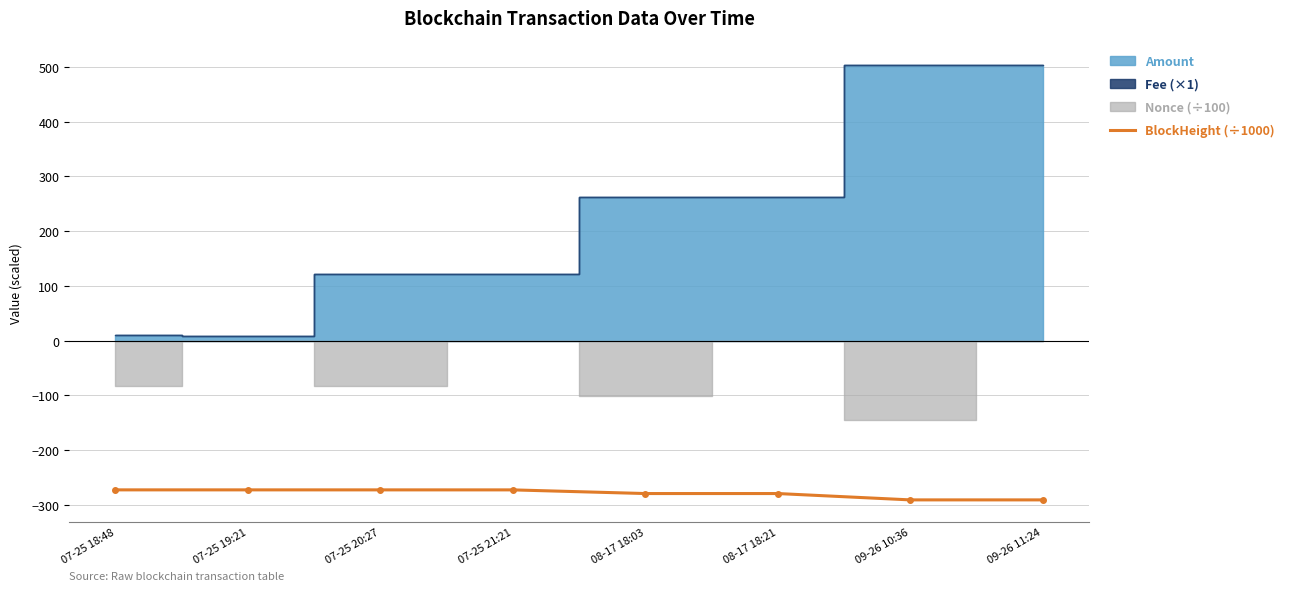

The value of BlockHeight (÷1000) at 07-25 18:48 is -159.9. True or false?

False